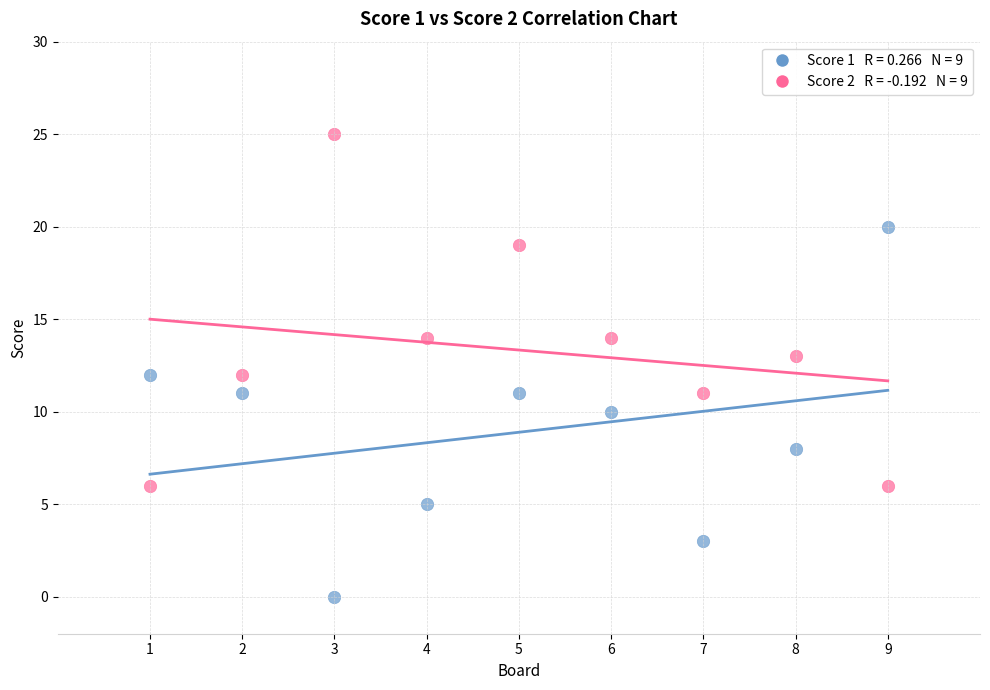

Across all data points, what is the range of X values (max minus min)?

8